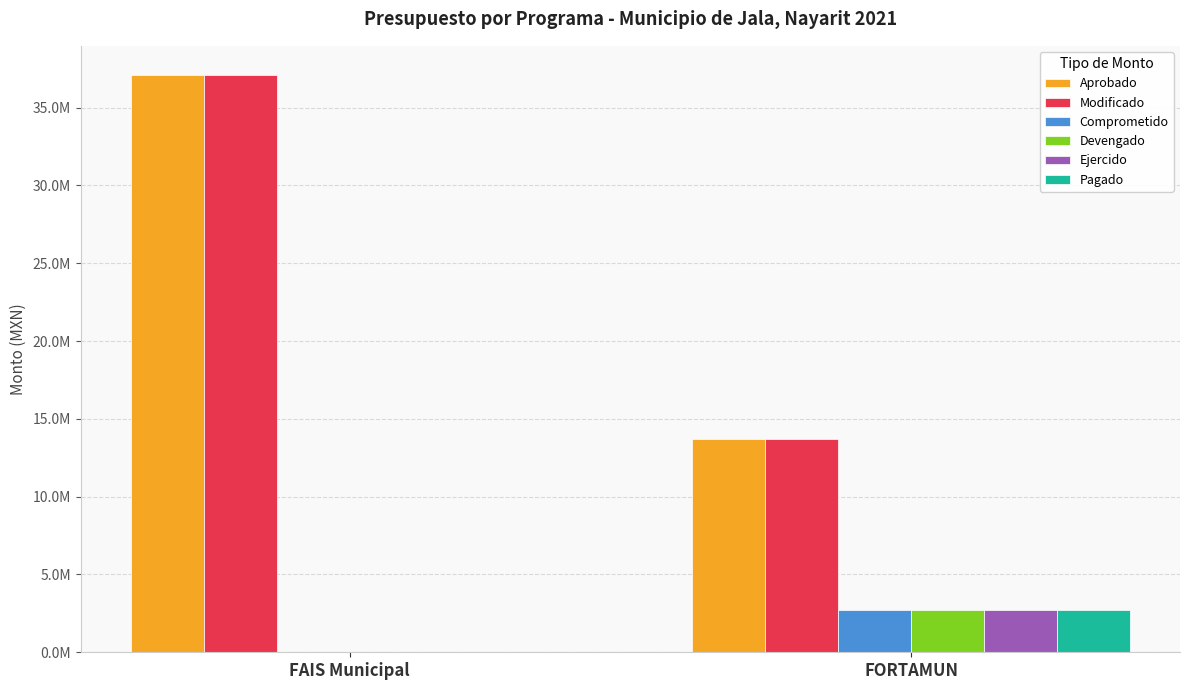

What are all the series names shown in the legend?

Aprobado, Modificado, Comprometido, Devengado, Ejercido, Pagado